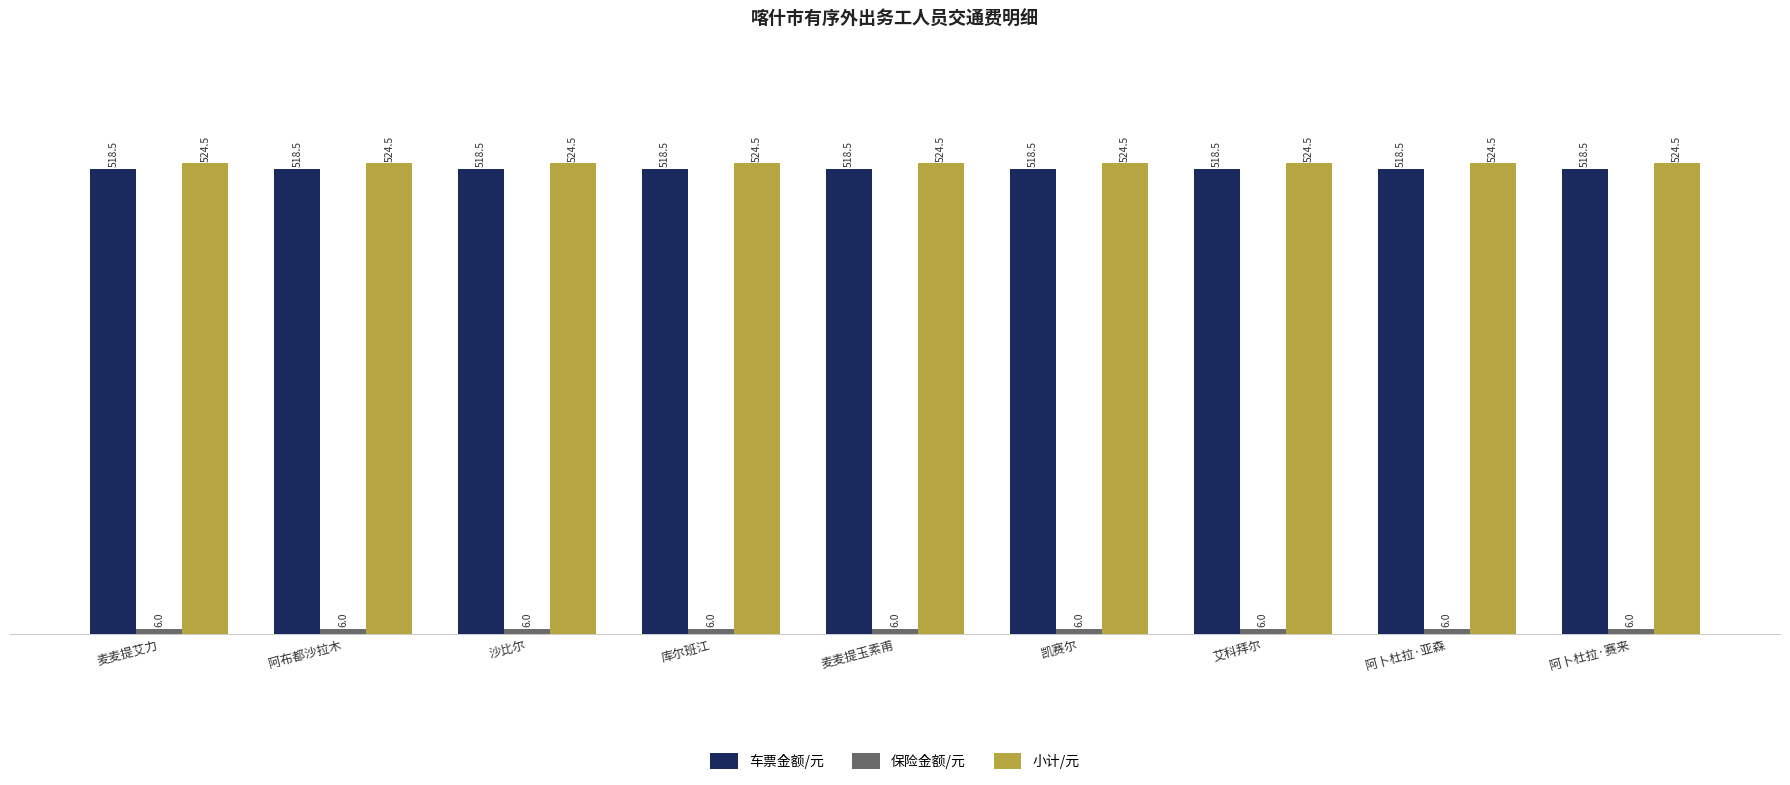

How many bars are there in total?

27